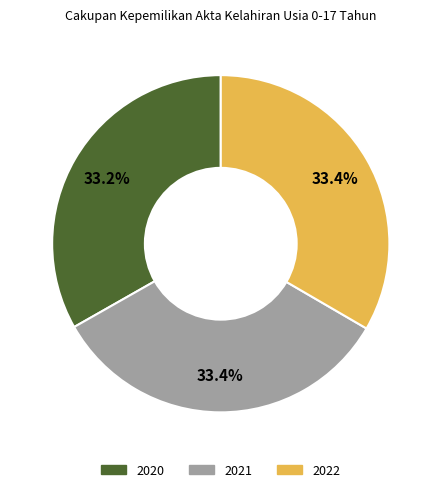

Is there a majority slice in this chart?

No